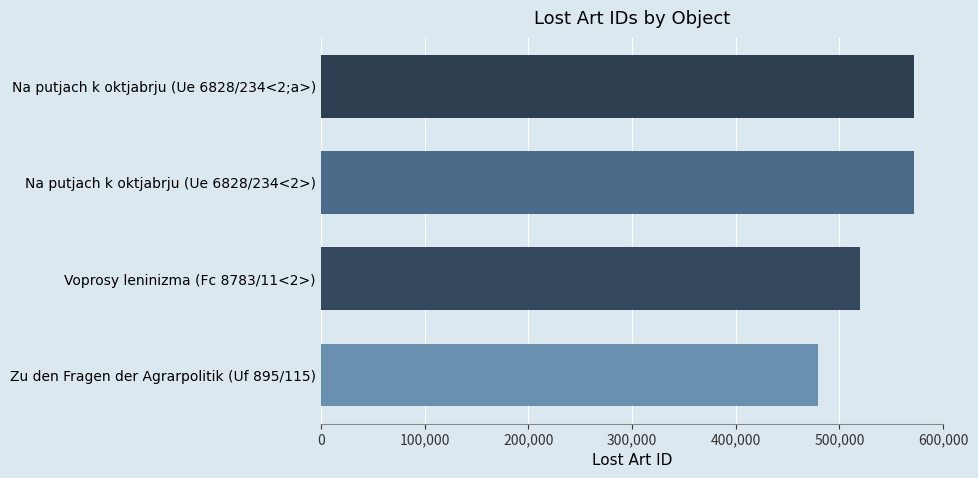

What is the change in value from Voprosy leninizma (Fc 8783/11<2>) to Zu den Fragen der Agrarpolitik (Uf 895/115)?

-41235